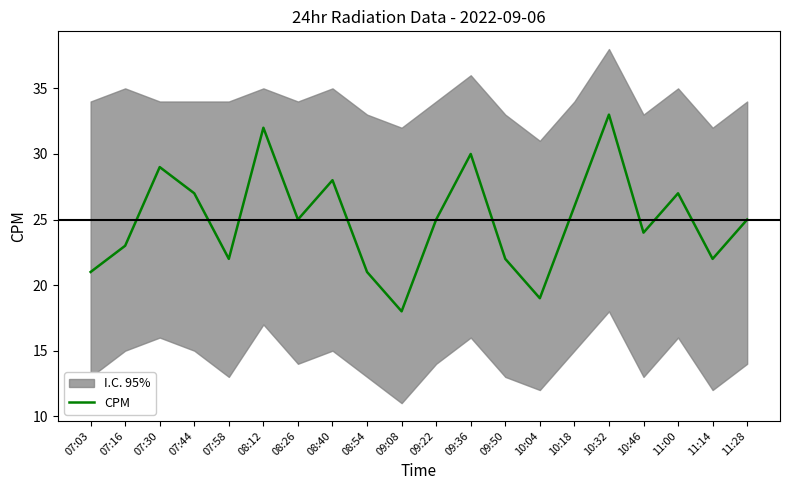

What is the greatest value displayed?

33